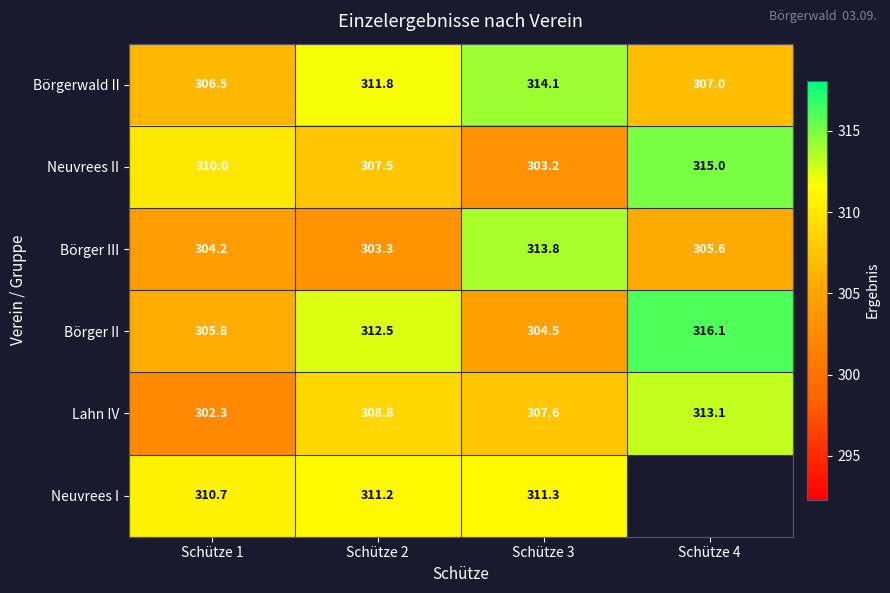

At which category is the sum across all series the highest?

Schütze 2